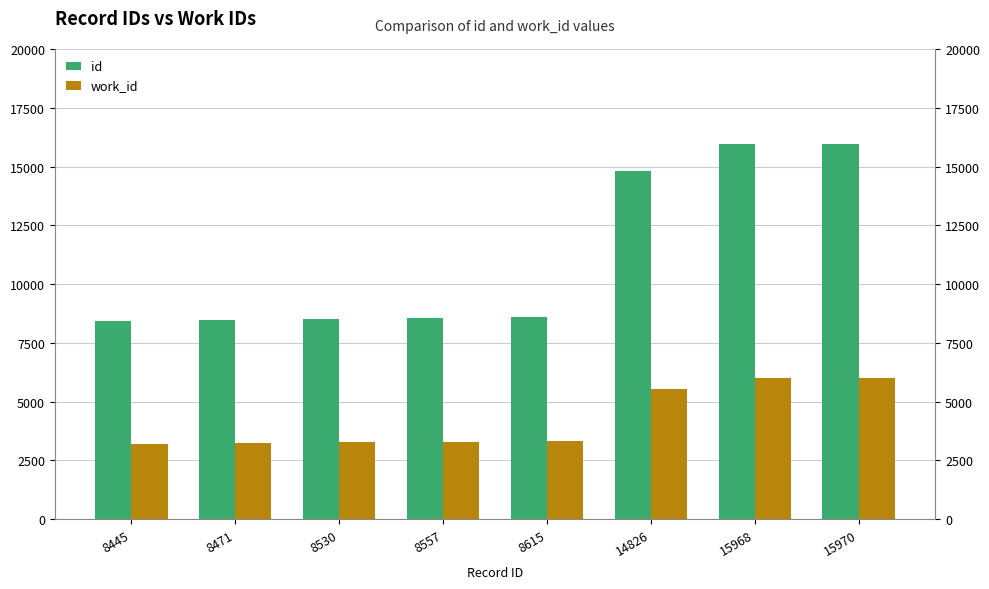

Reading right to left, what are all the values shown in this chart?

id: 15970=15970	15968=15968	14826=14826	8615=8615	8557=8557	8530=8530	8471=8471	8445=8445
work_id: 15970=6011	15968=6009	14826=5548	8615=3342	8557=3293	8530=3269	8471=3226	8445=3215